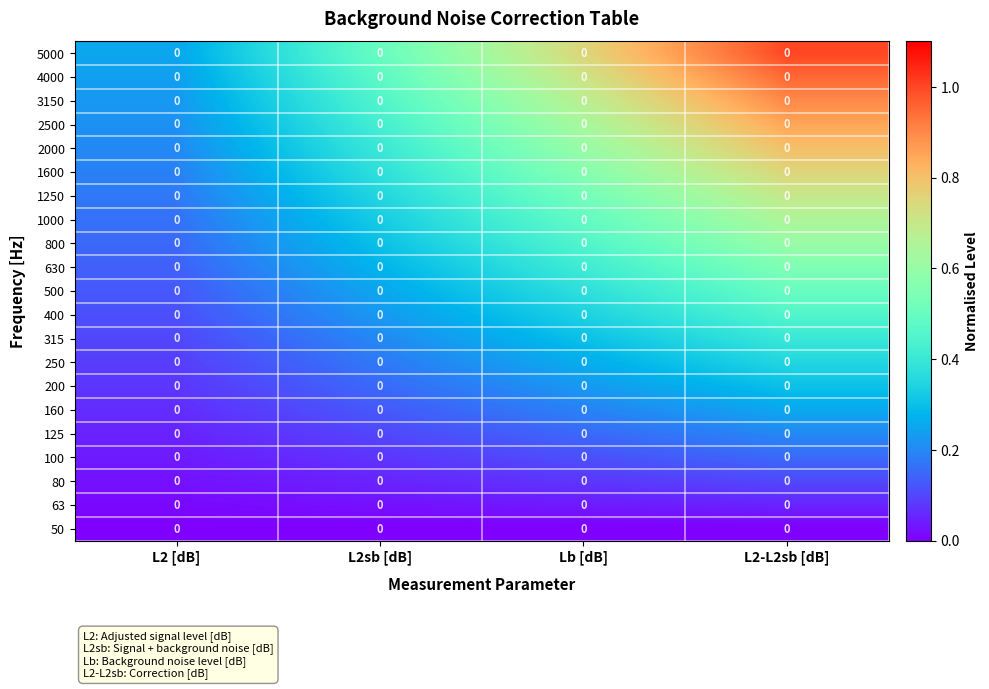

Where is 1250 nearest to the value 0?

L2 [dB]